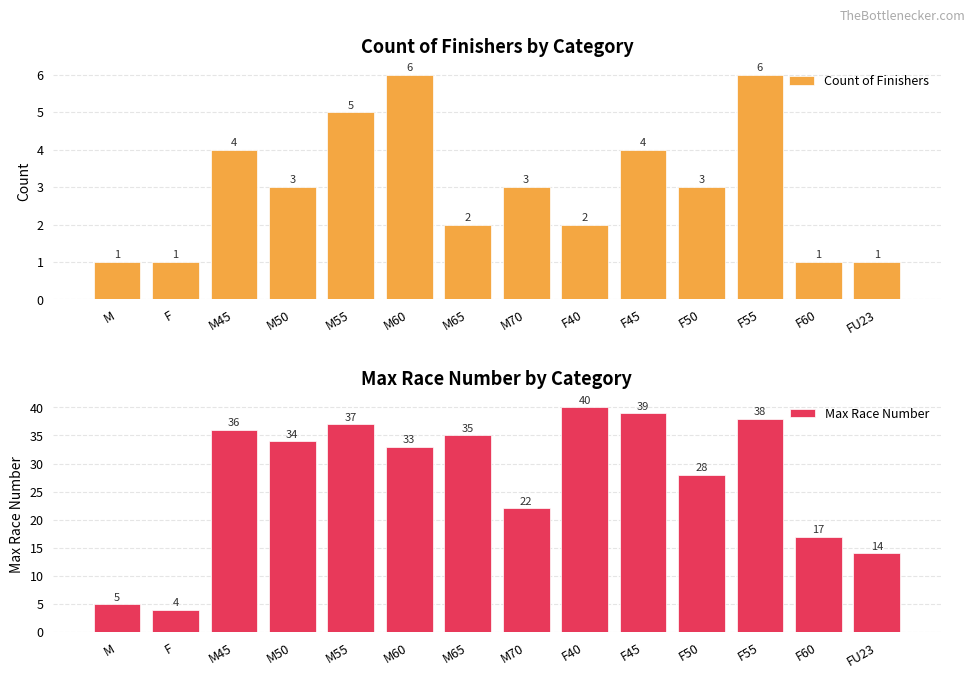

Are the bars horizontal?

No